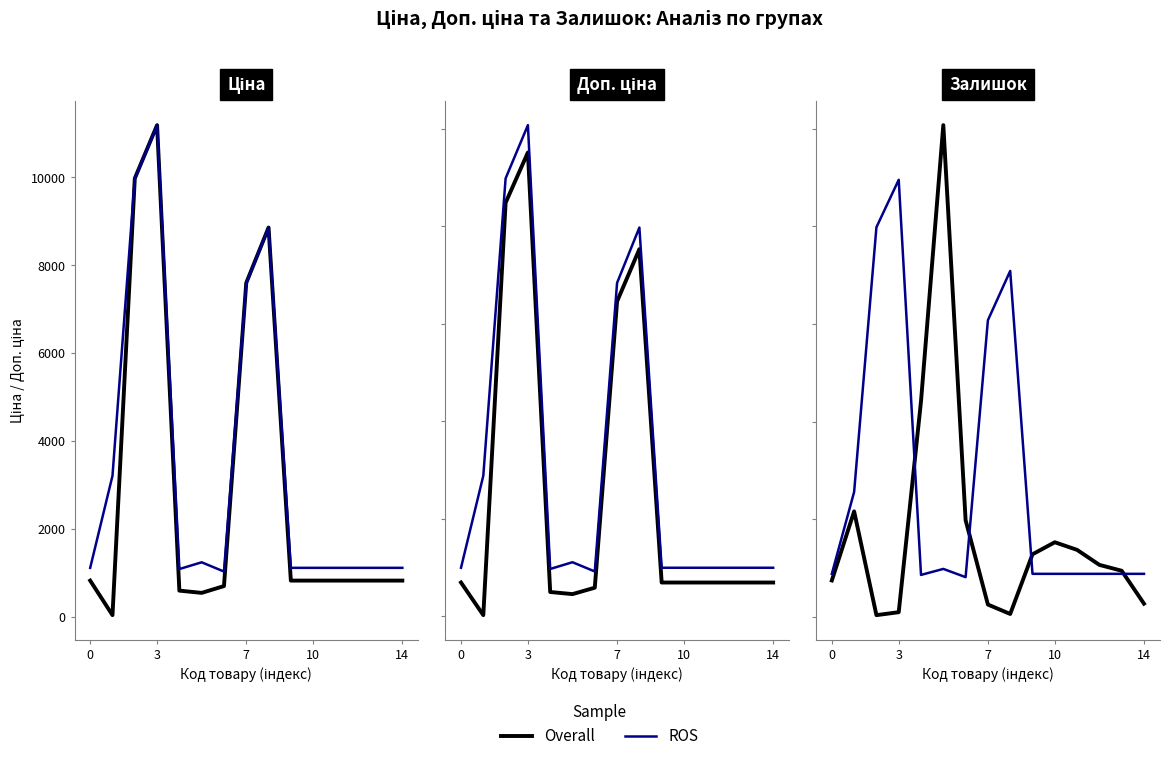

After their last crossing, which series has the higher values: ROS or Overall?

ROS